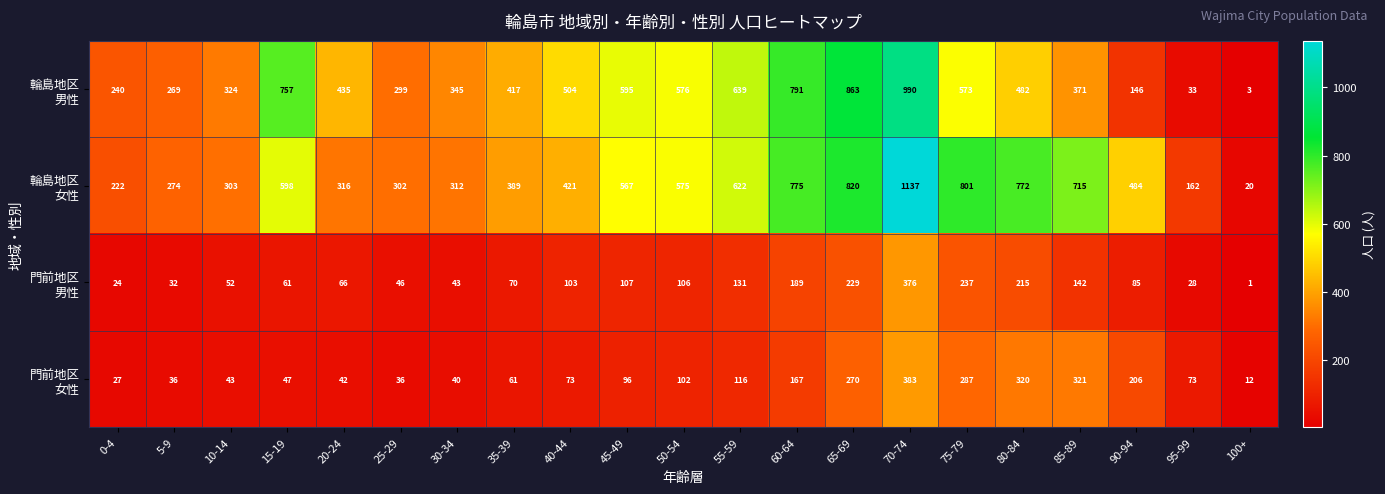

At which category is the sum across all series the highest?

70-74